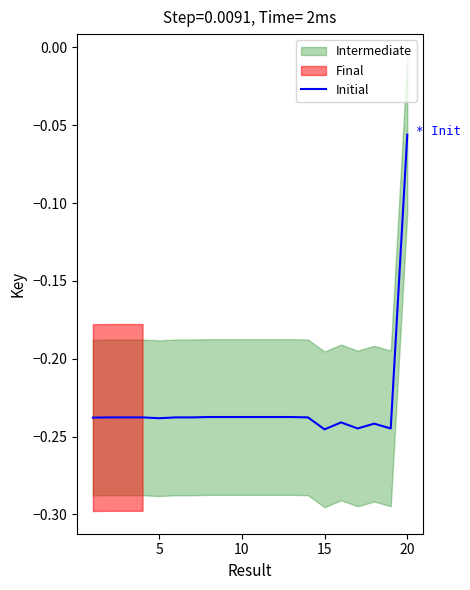

Which category has the highest value in the Initial series?

20